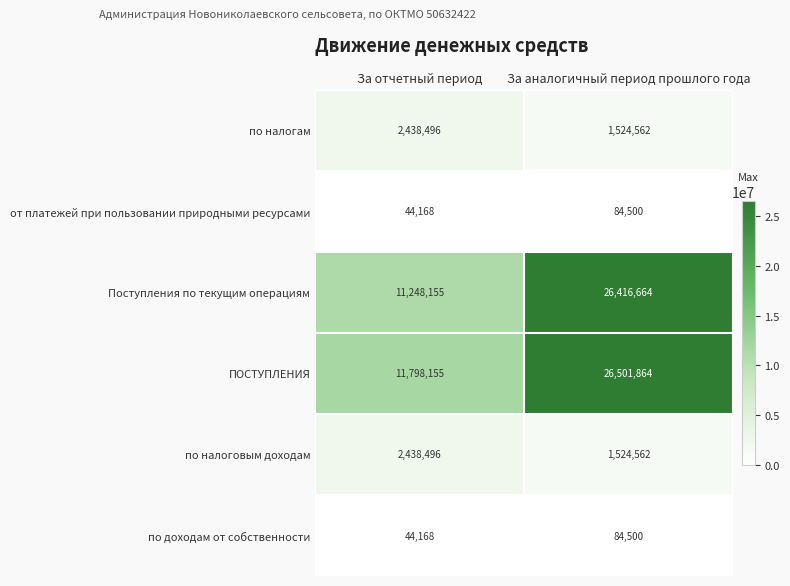

The по доходам от собственности series shows 44168 at За отчетный период. True or false?

True